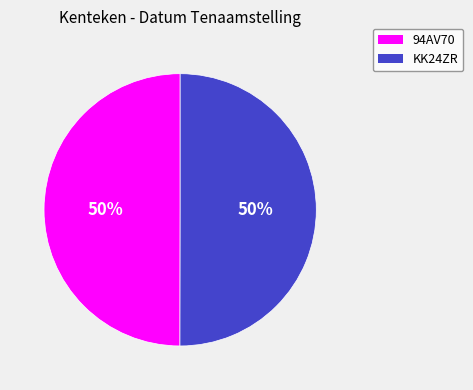

How many segments does this pie chart have?

2